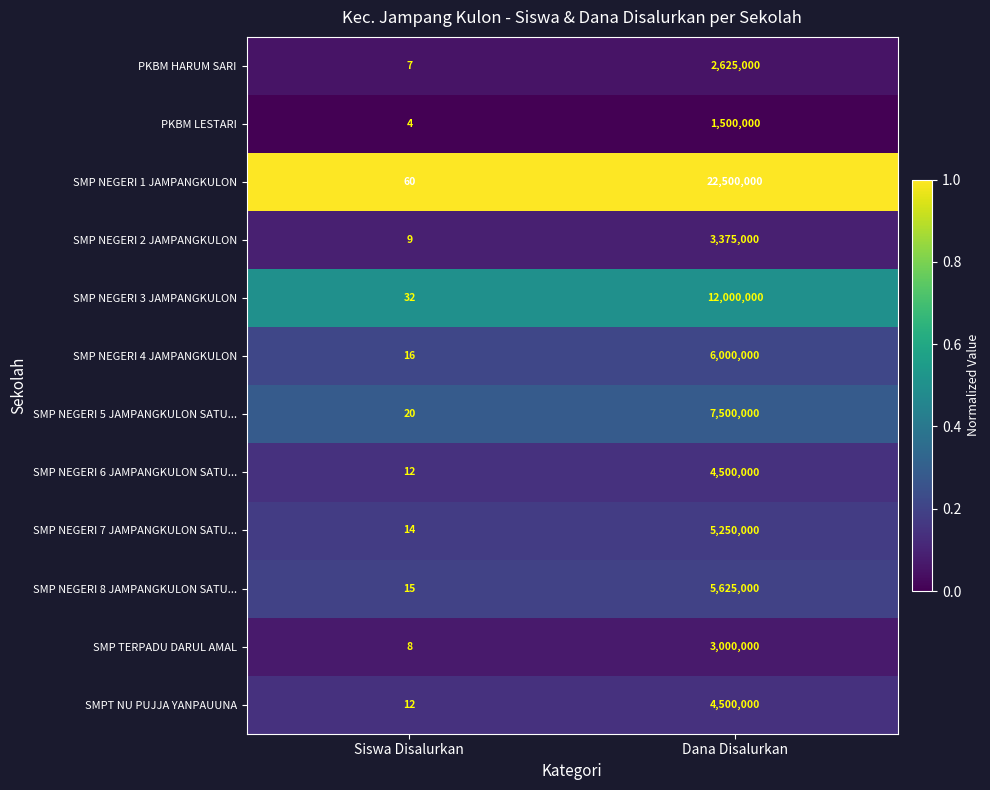

Which label corresponds to the largest value in the chart?

Siswa Disalurkan